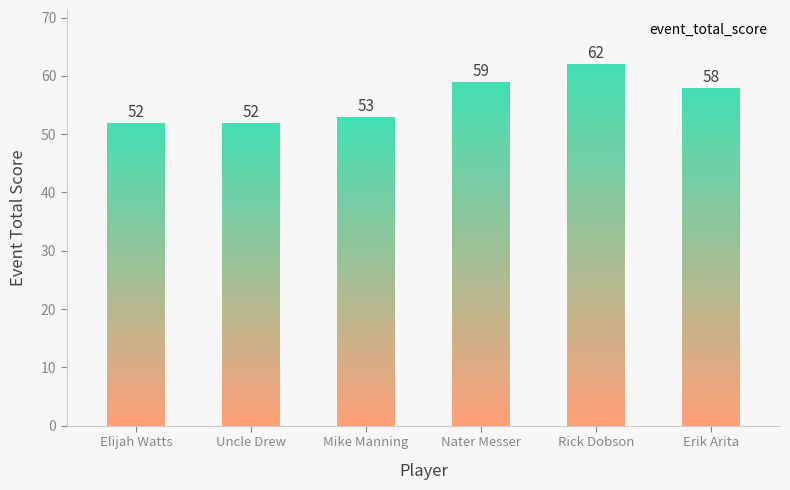

How many values are below 58?

3